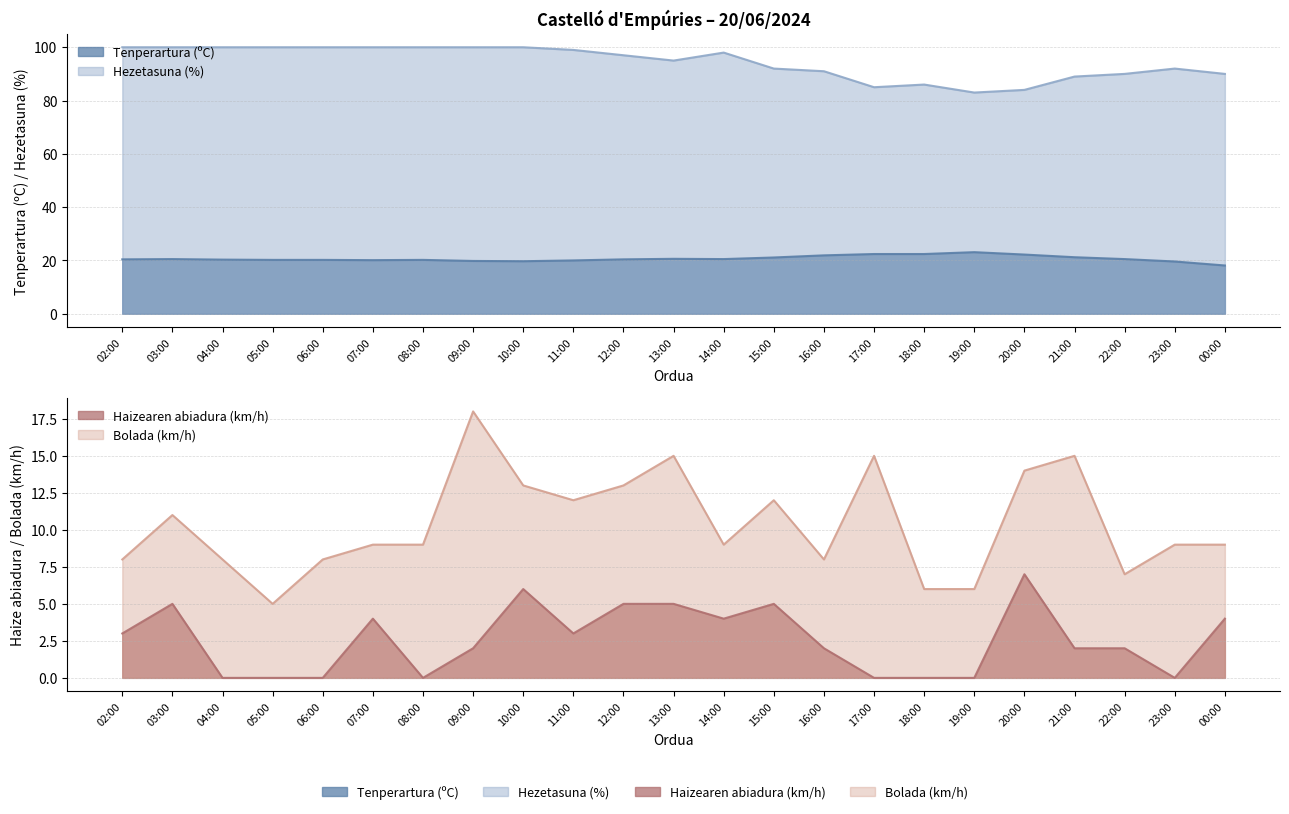

At which category is the sum across all series the highest?

09:00